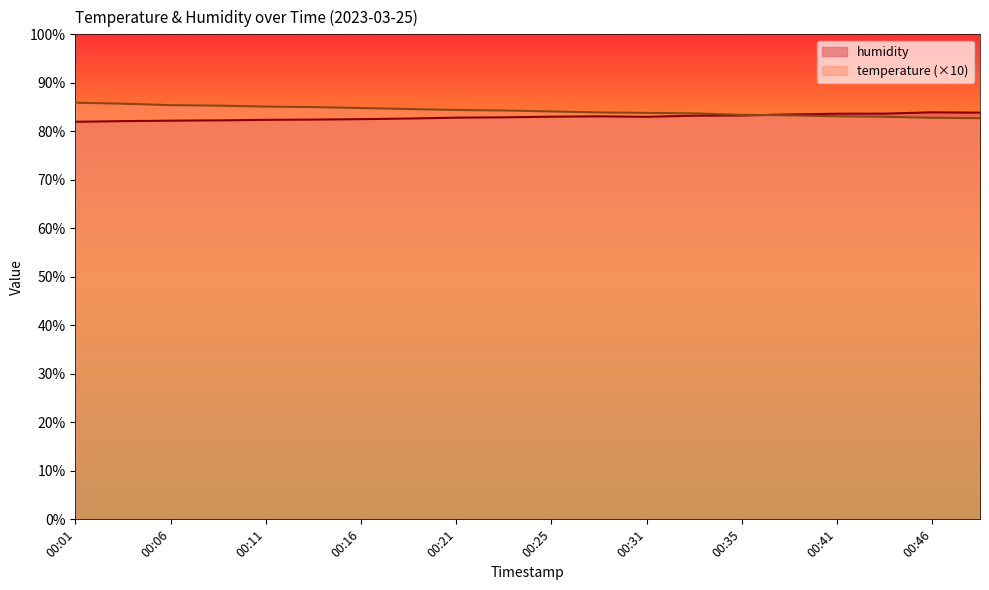

How many values in the humidity series are below 82?

1